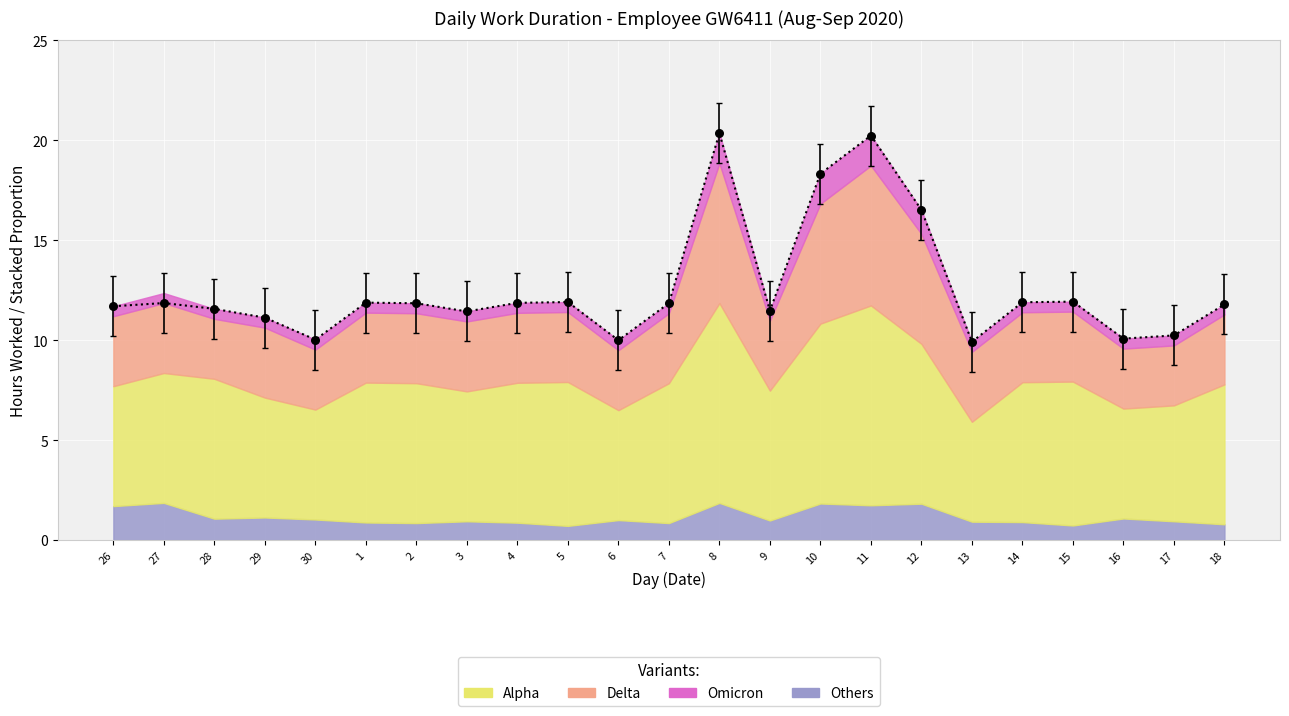

Approximately how many times larger is the value at 29 compared to 10?

0.6